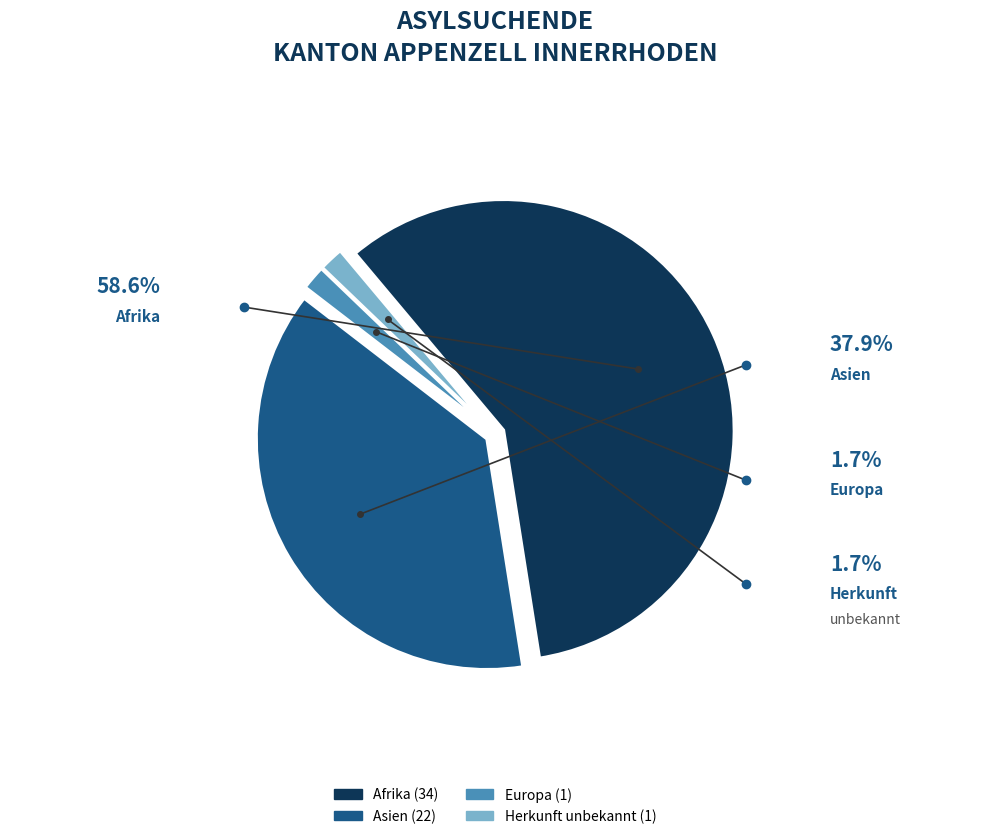

Is there any slice that represents more than half of the pie?

Yes